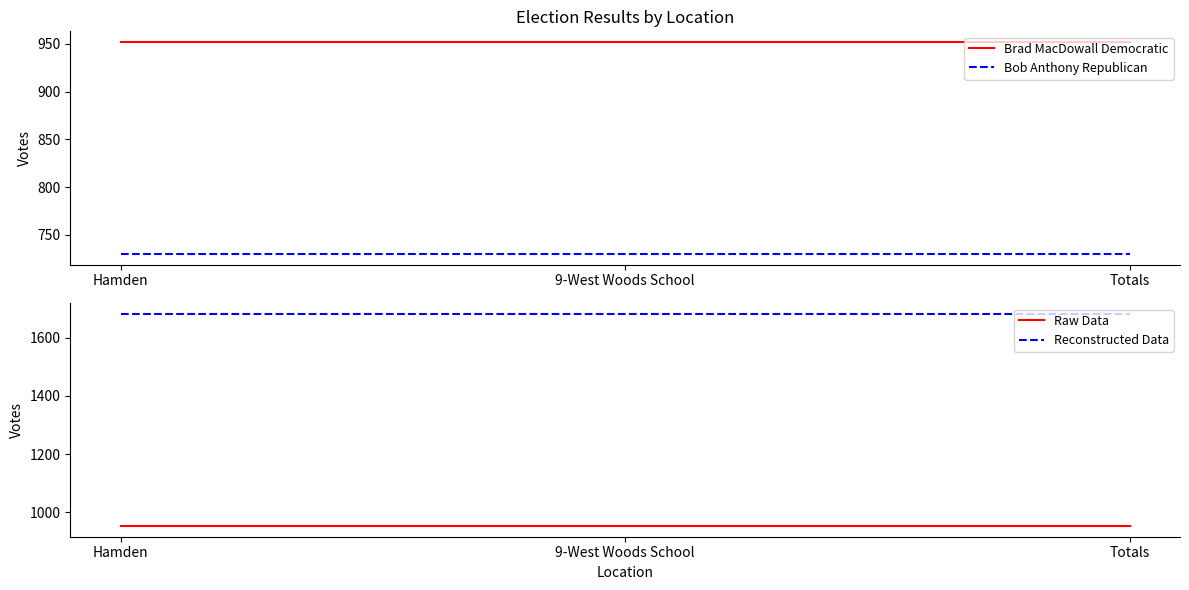

The Reconstructed Data series shows 2239 at Hamden. True or false?

False